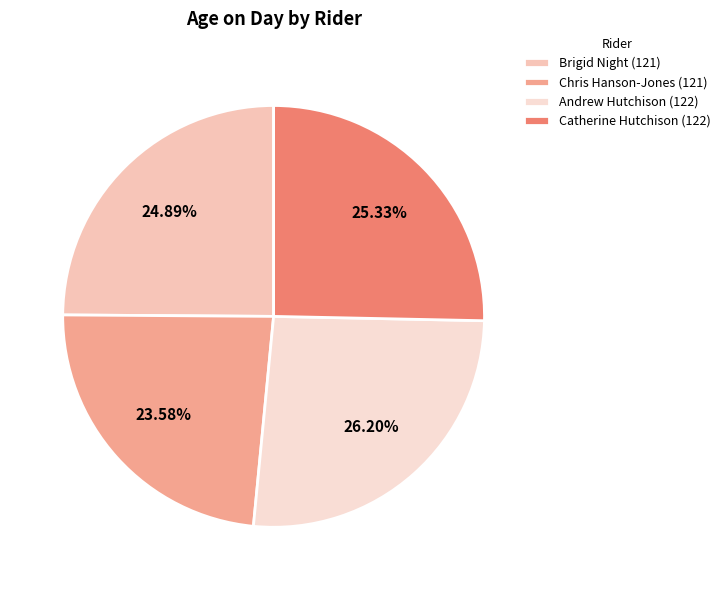

Rank the categories by value from lowest to highest.

Chris Hanson-Jones (121), Brigid Night (121), Catherine Hutchison (122), Andrew Hutchison (122)